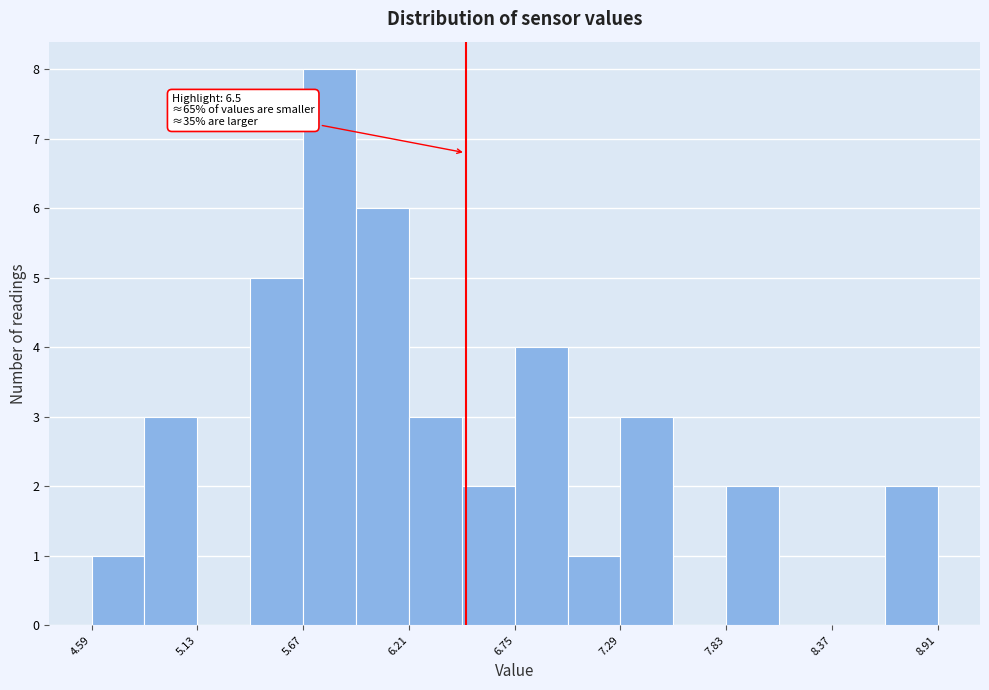

Around what value on the x-axis is the tallest bar? Give the approximate position of its centre, as read against the axis.

5.8